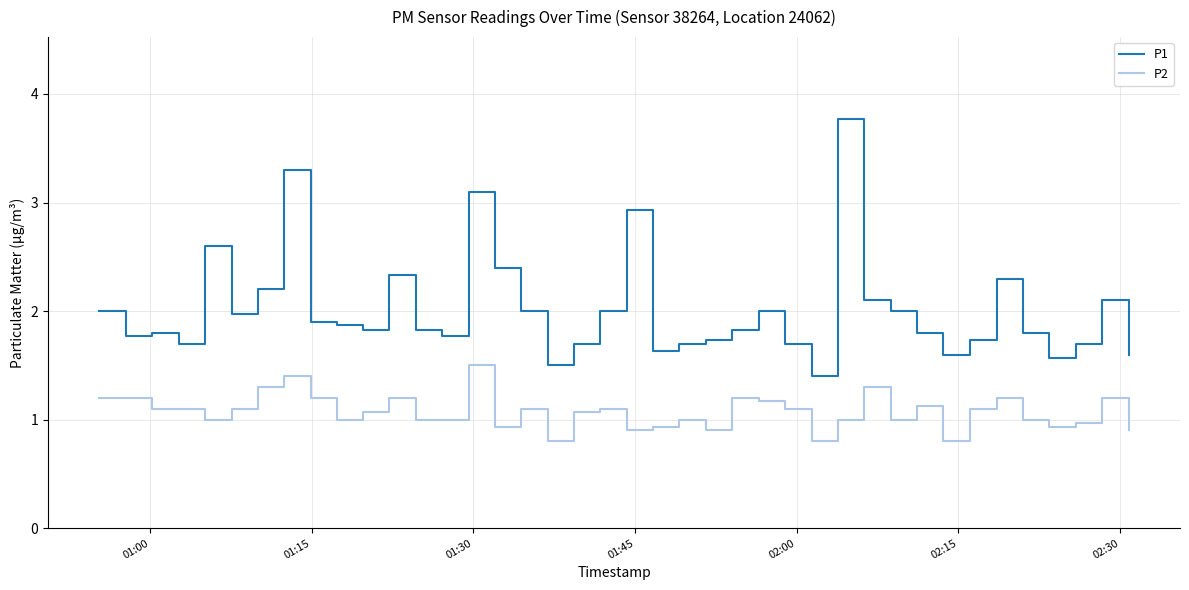

Rank the series by their maximum value, from highest to lowest.

P1, P2